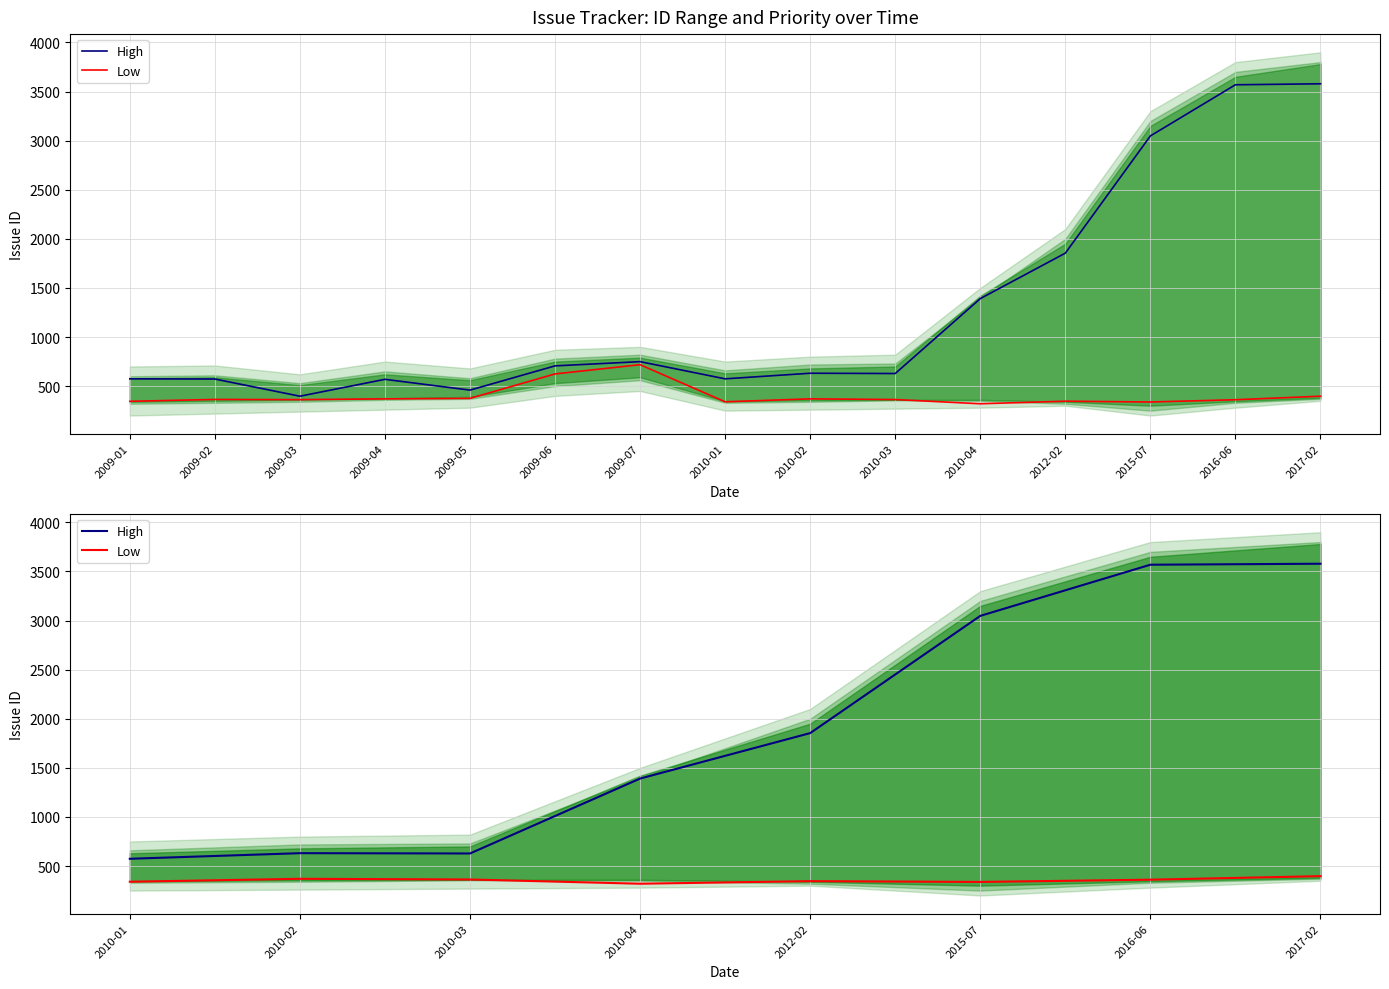

Which has a higher value, 2010-01 or 2017-02?

2017-02